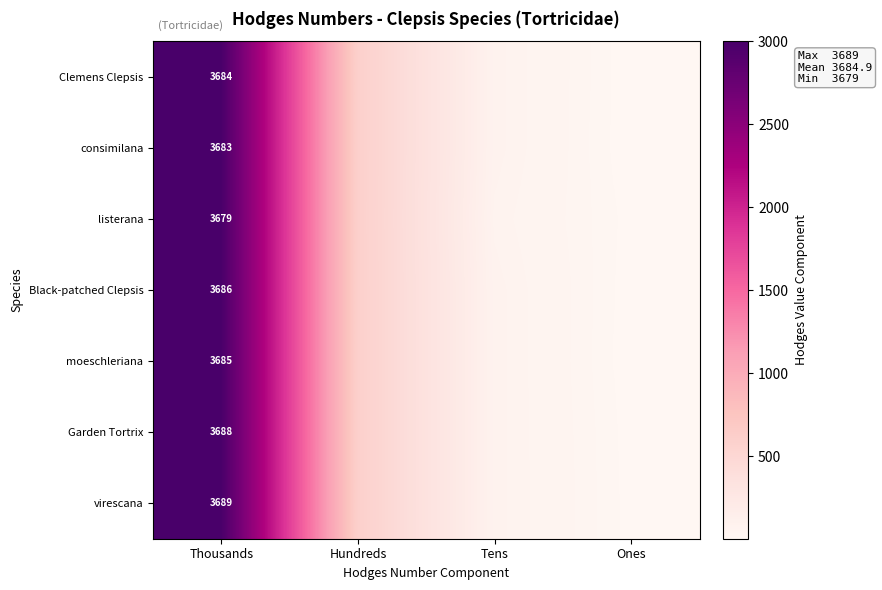

Is the value of Garden Tortrix at Thousands greater than the value of consimilana at Thousands?

Yes